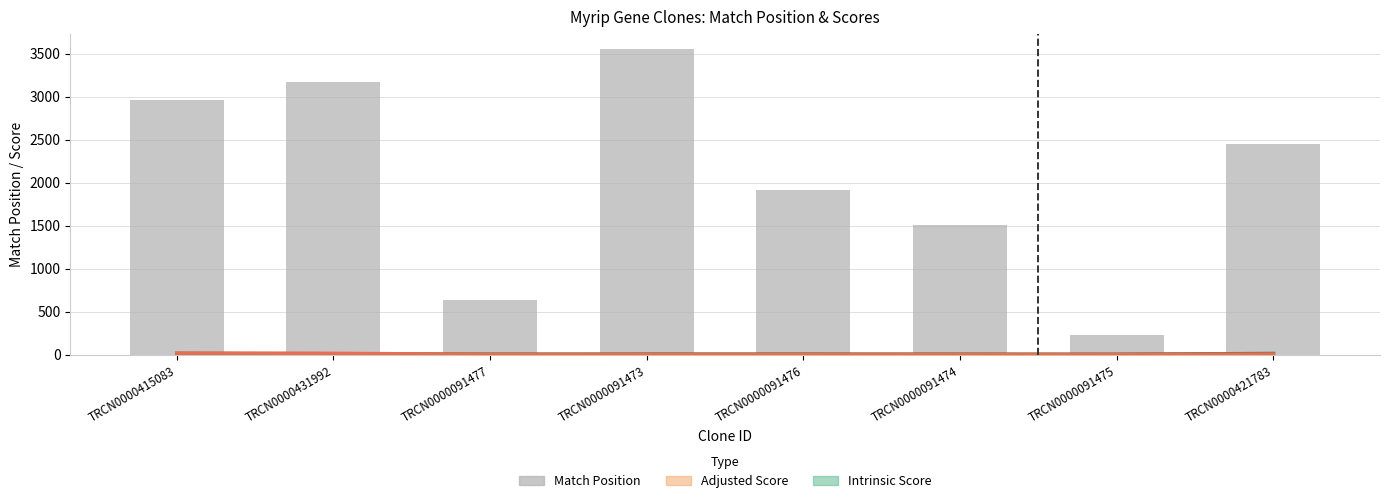

Reading right to left, extract all data points from this chart.

Intrinsic Score: 13.2	4.0	5.0	5.6	5.6	5.0	10.8	13.2
Adjusted Score: 7.9	2.8	3.5	3.9	3.9	4.0	15.1	18.5
Match Position: 2444.0	231.0	1507.0	1911.0	3552.0	632.0	3168.0	2964.0